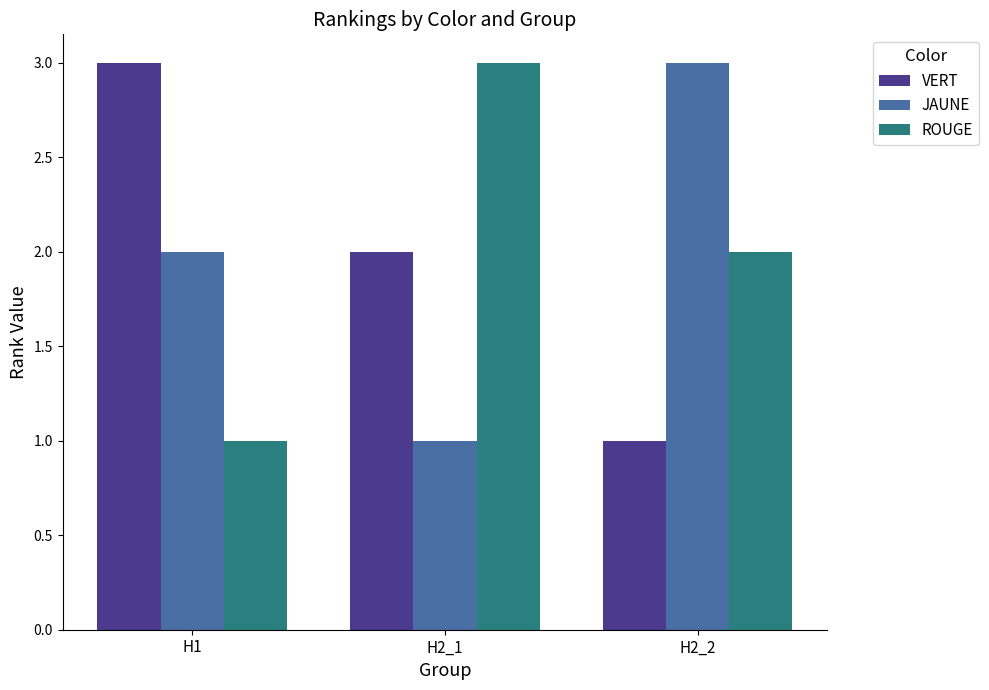

What is the difference between the JAUNE values at H2_1 and H1?

1